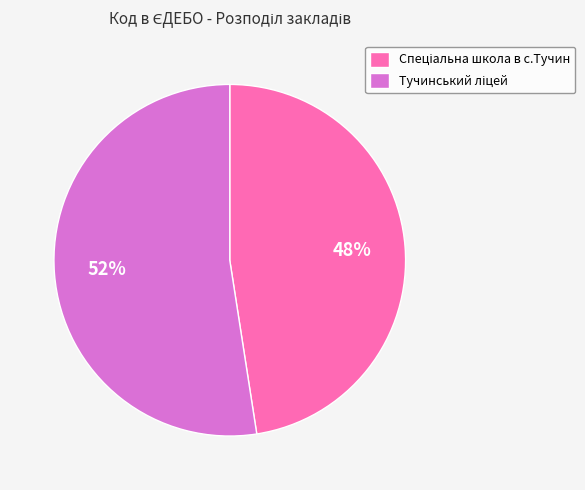

Is there any slice that represents more than half of the pie?

Yes